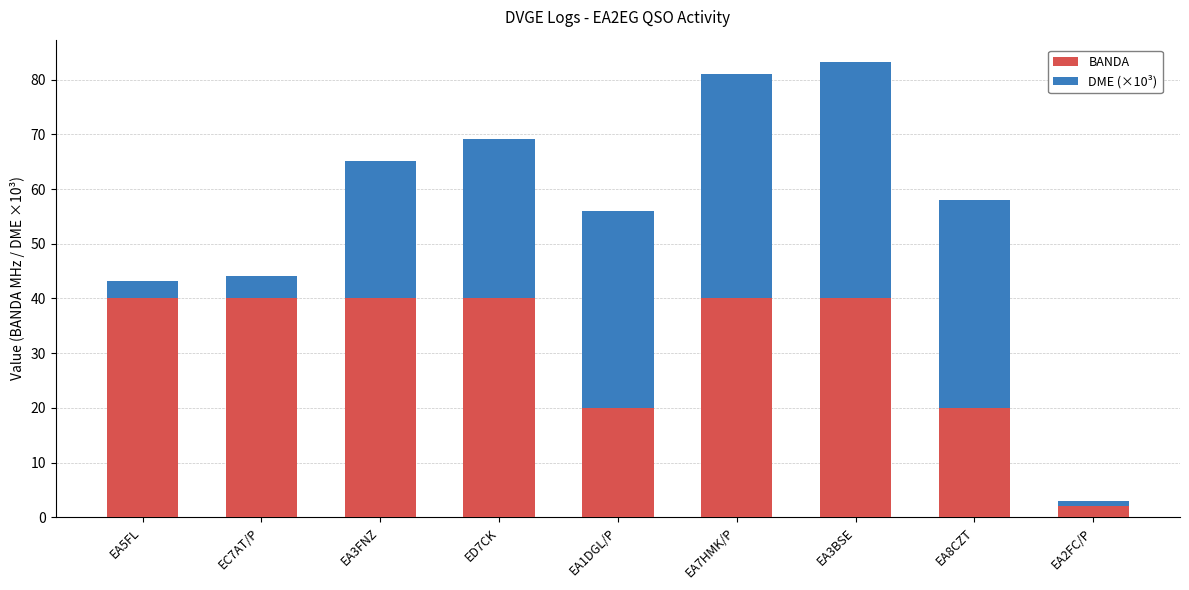

What is the approximate value of BANDA at EA2FC/P?

2.0